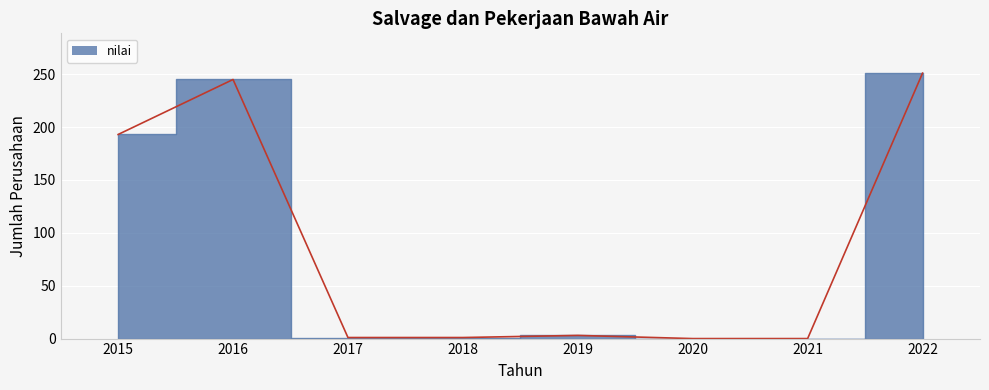

At which label does the data first exceed 3?

2015